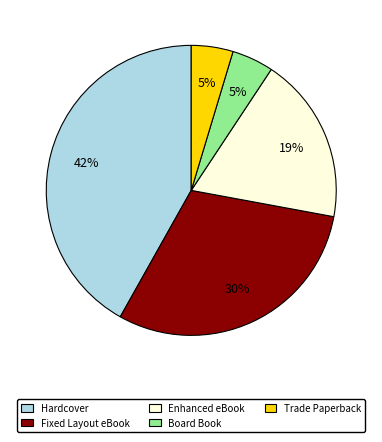

To the nearest percent, what portion does Enhanced eBook represent?

19%